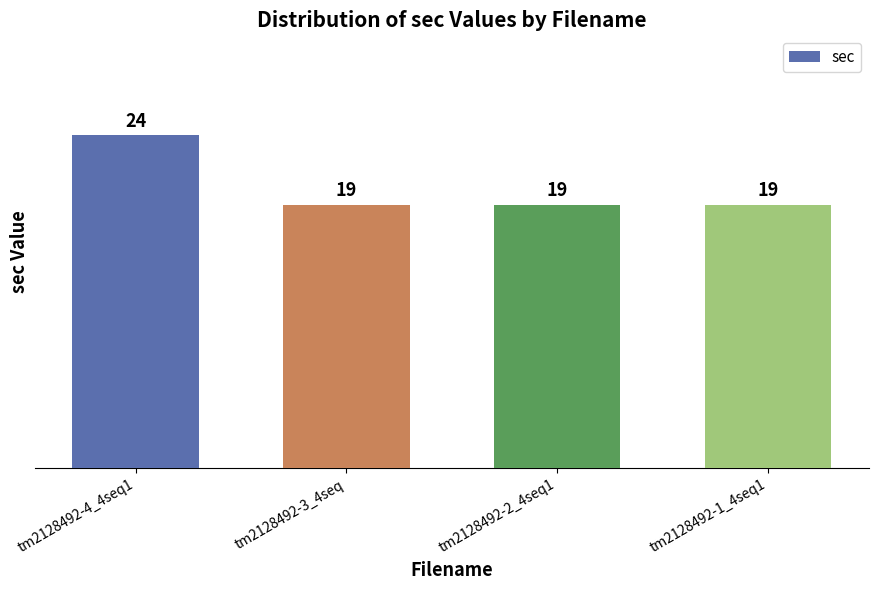

Reading right to left, transcribe all the data shown in this chart.

19	19	19	24